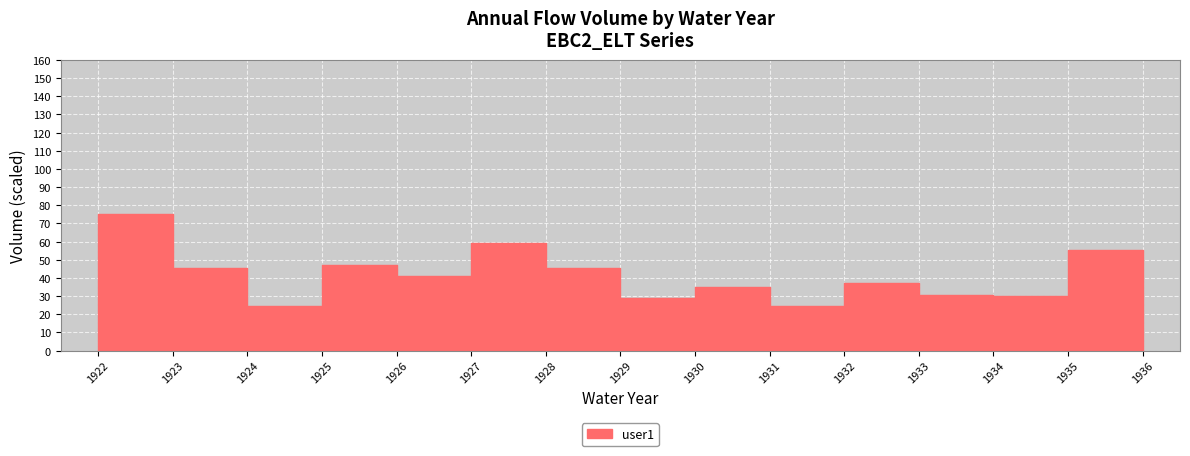

Rank the categories by value from lowest to highest.

1931, 1924, 1929, 1934, 1933, 1930, 1932, 1926, 1928, 1923, 1925, 1936, 1935, 1927, 1922